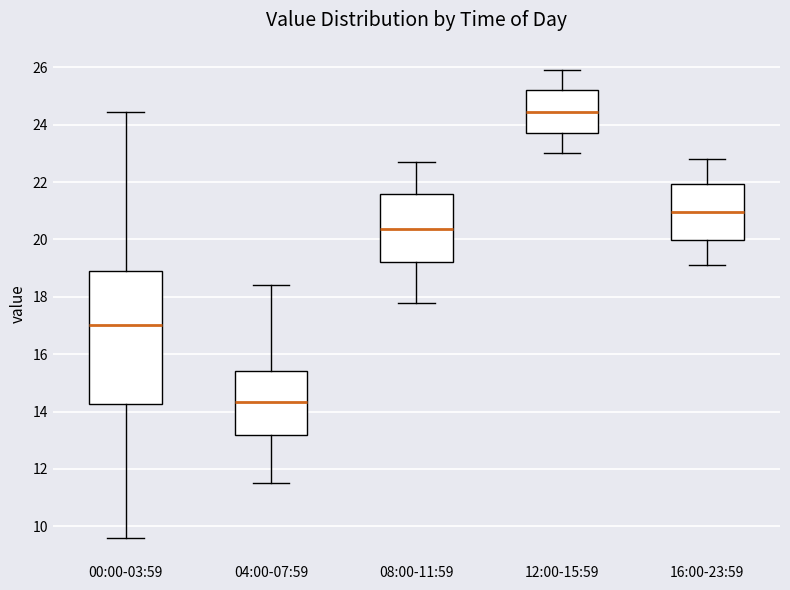

Comparing the boxes themselves (not the whiskers), which one is the tallest?

00:00-03:59